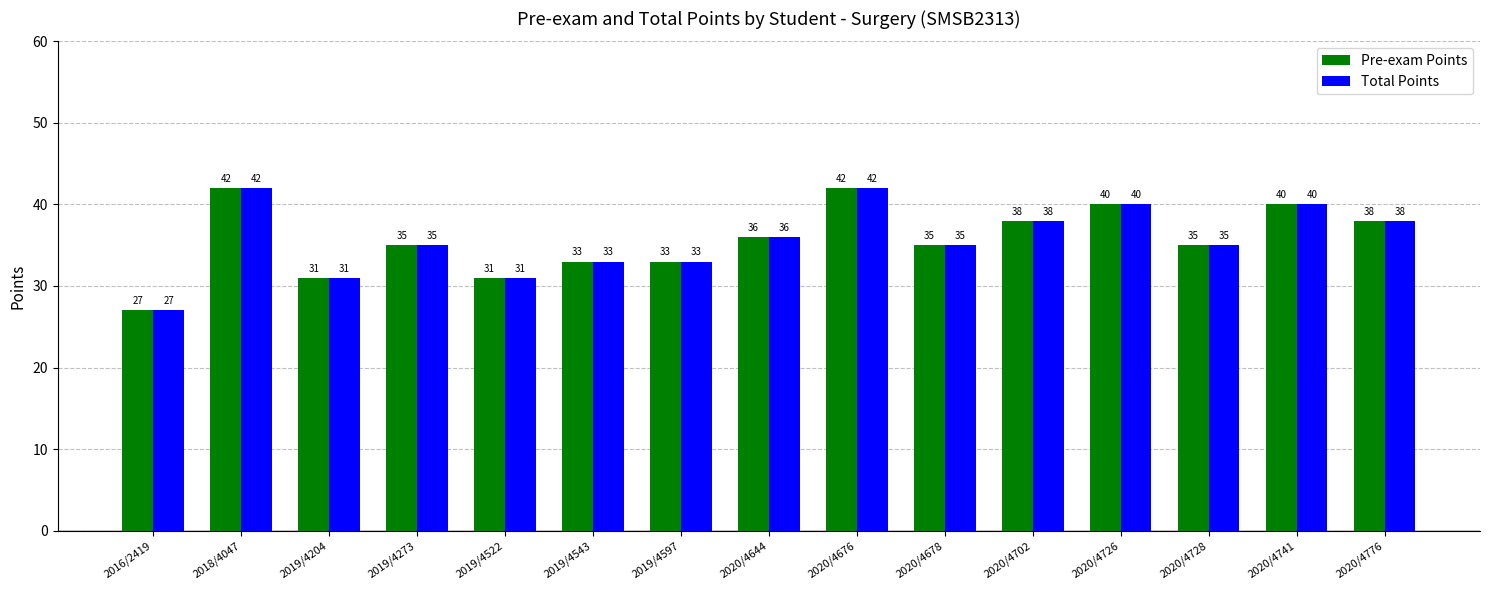

Where does the Pre-exam Points series first go above 35?

2018/4047